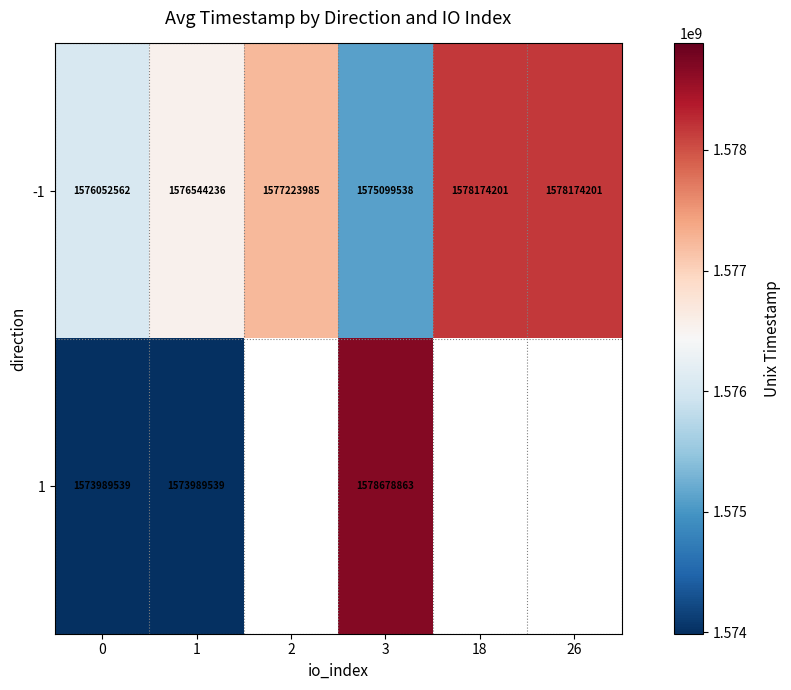

What is the sum of the -1 values at 26 and 3?

3153273739